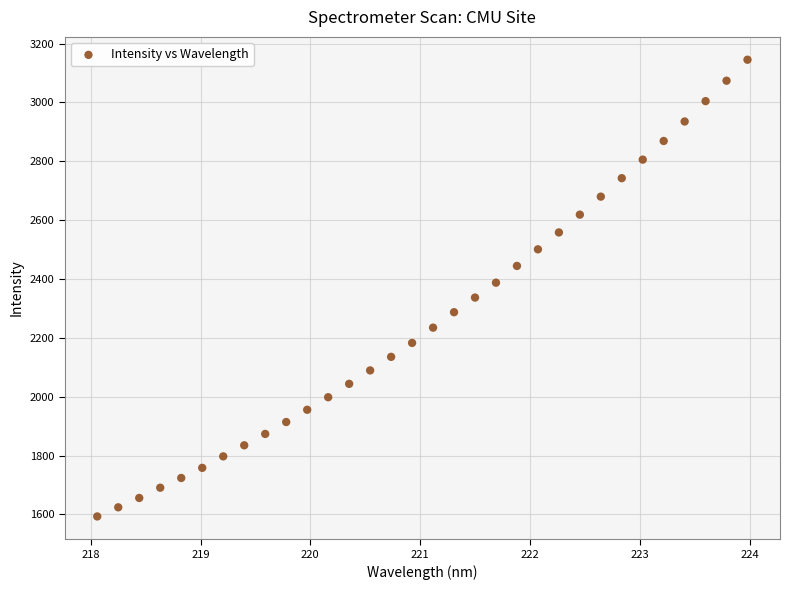

What is the range of Y values (max minus min)?

1552.5